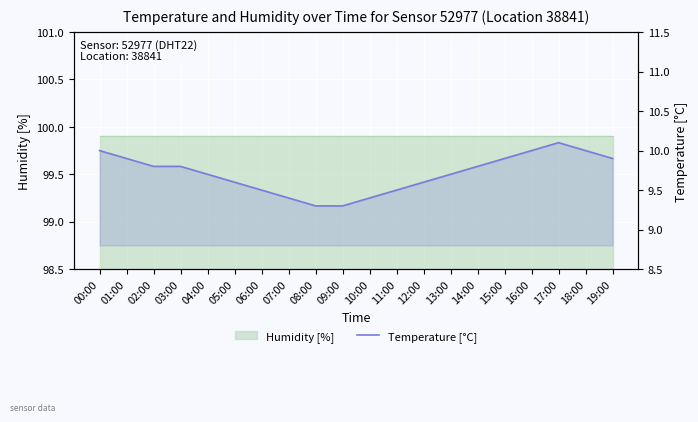

What is the sum of the values at 11:00 and 07:00?

18.9